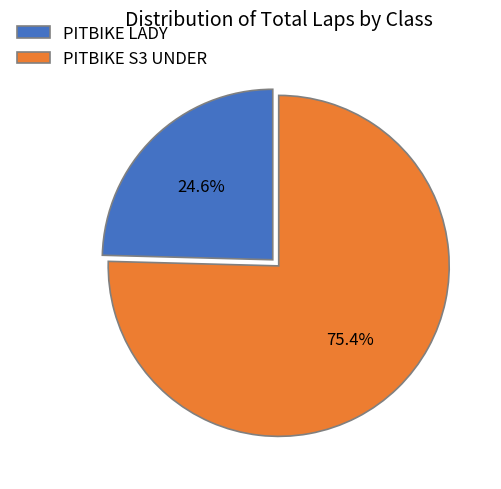

What percentage do PITBIKE S3 UNDER and PITBIKE LADY together represent?

100.0%